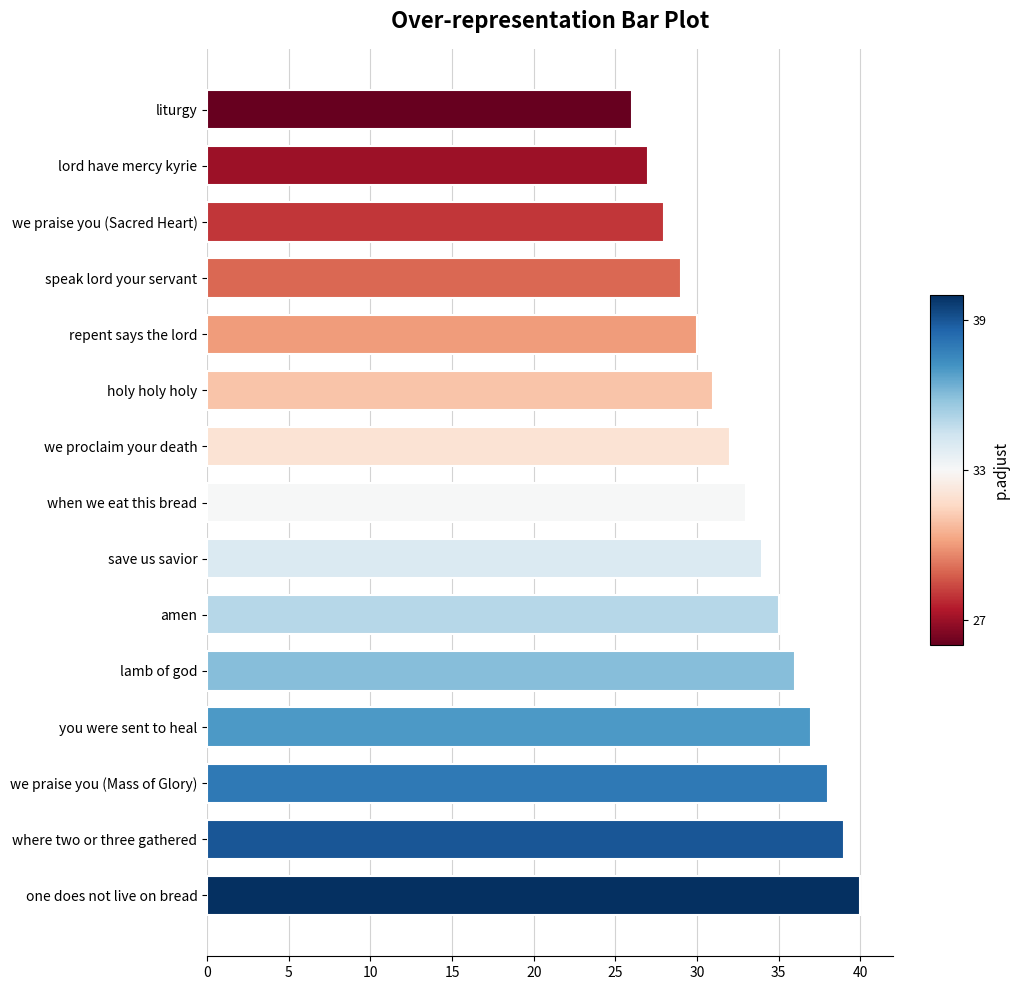

What value does the data have at we proclaim your death, to the nearest 5?

30